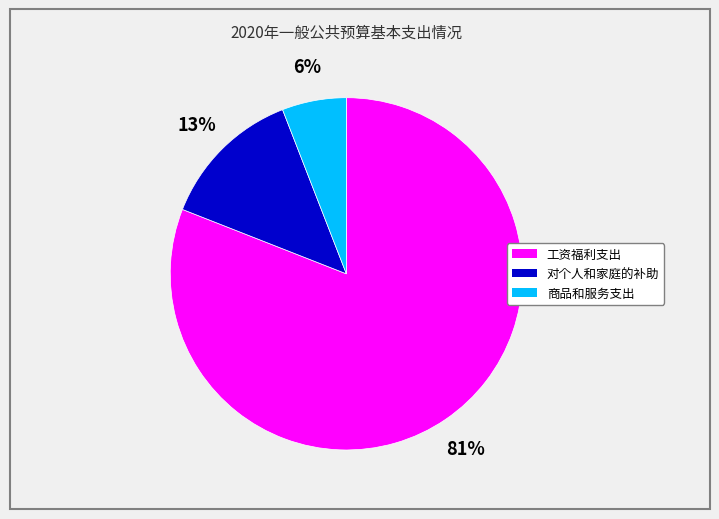

To the nearest percent, what portion does 工资福利支出 represent?

81%